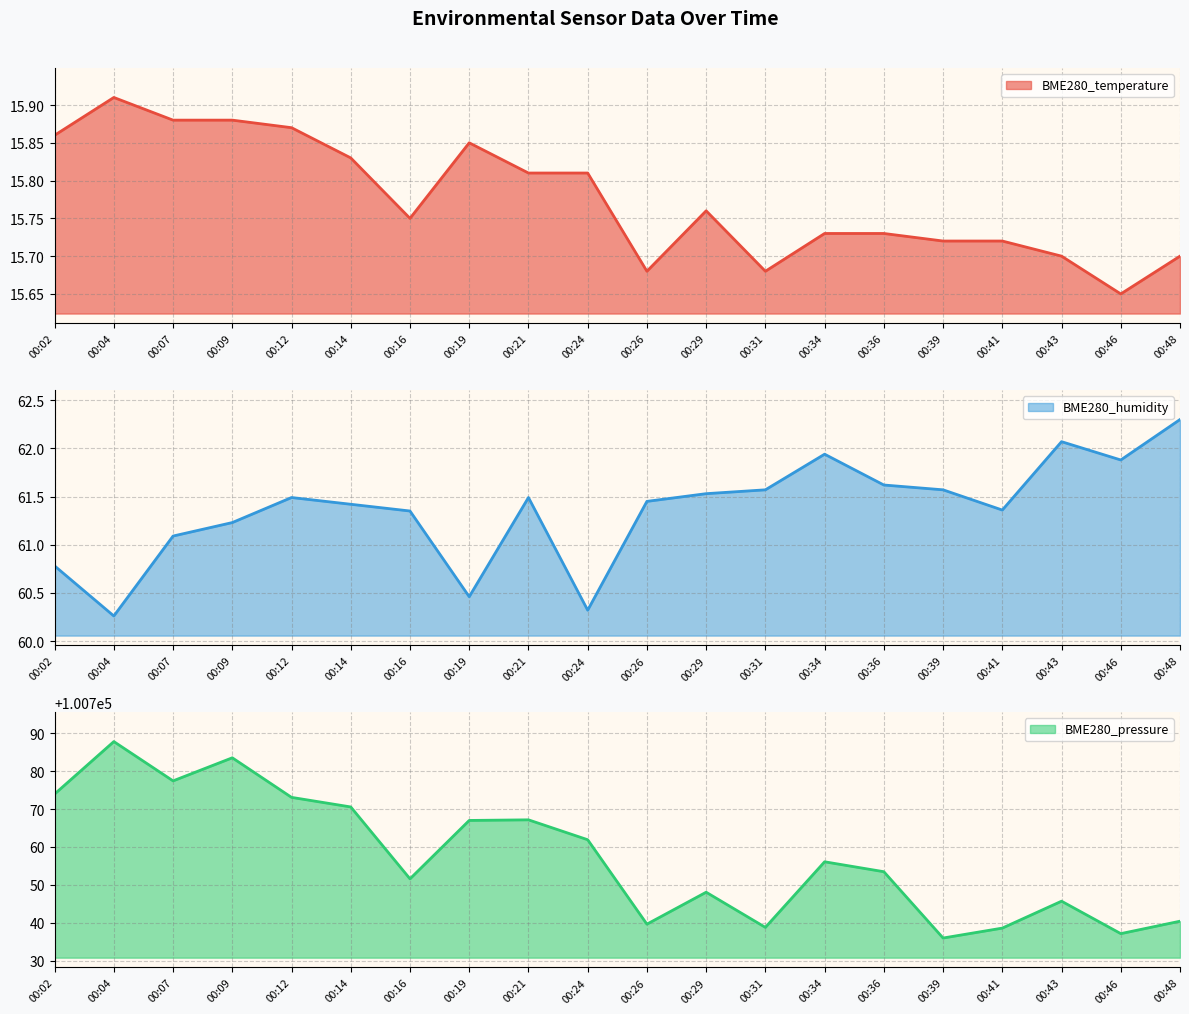

What is the highest value of the BME280_pressure series?

100787.8